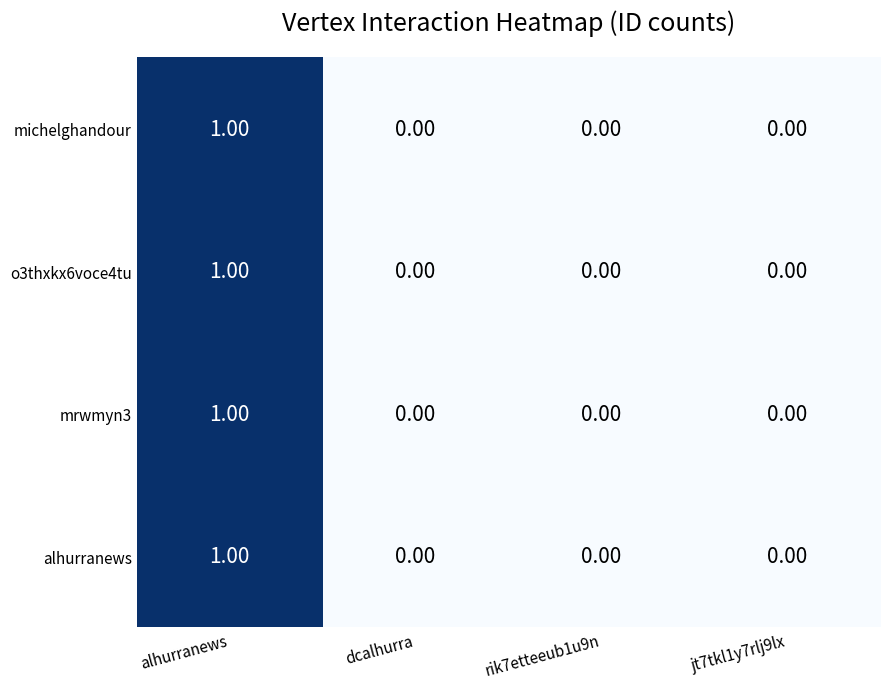

At which category is the sum across all series the highest?

alhurranews